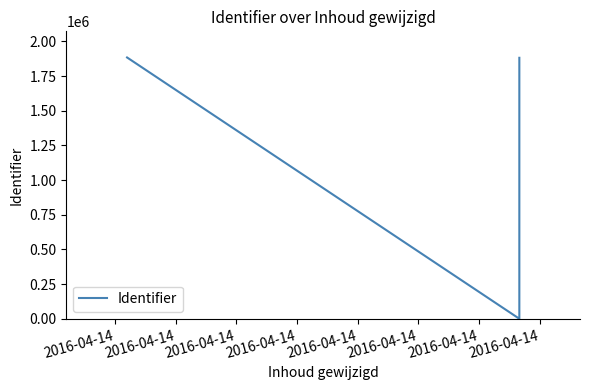

True or false: the data shows 1884304 at 2016-04-14.

True